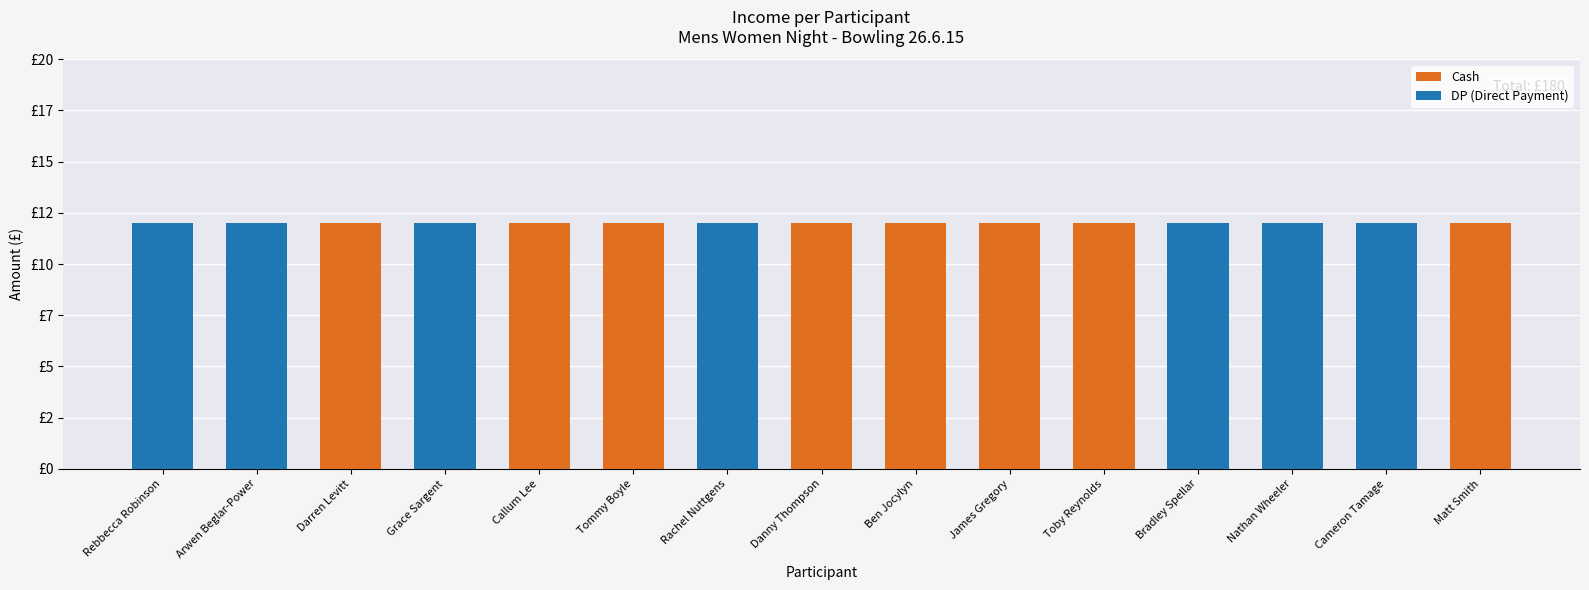

Which series has the largest total across all categories?

Cash